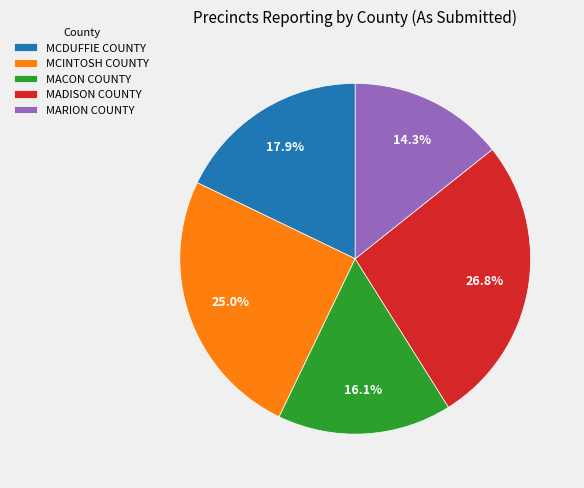

What is the ratio of the value at MCINTOSH COUNTY to the value at MADISON COUNTY?

0.9